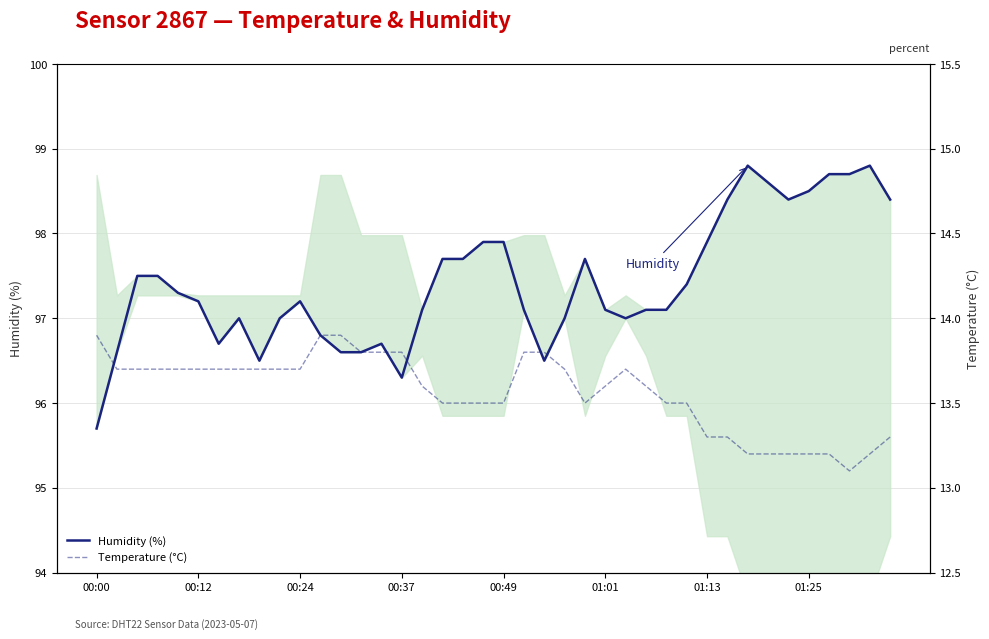

List the series in order of their peak value, lowest first.

Temperature (°C), Humidity (%)